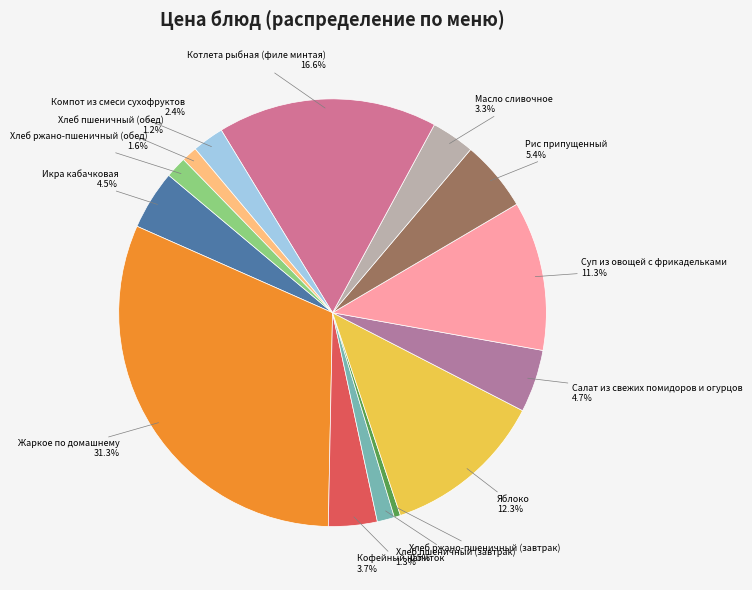

Which slice is the smallest?

Хлеб ржано-пшеничный (завтрак)